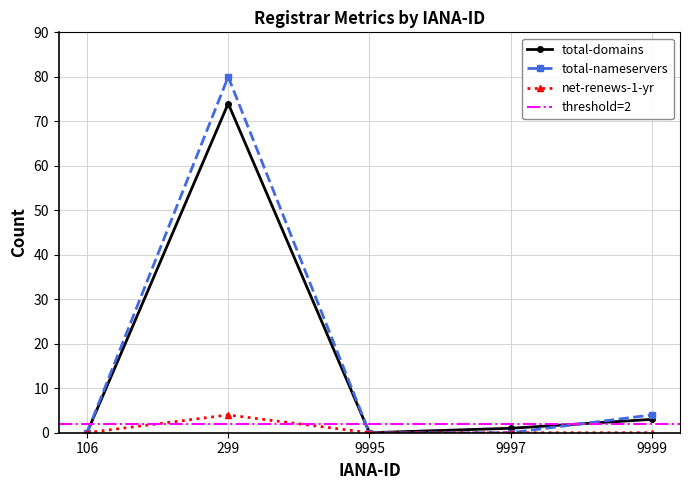

What is the value of the total-domains point at the 4th from the left?

1